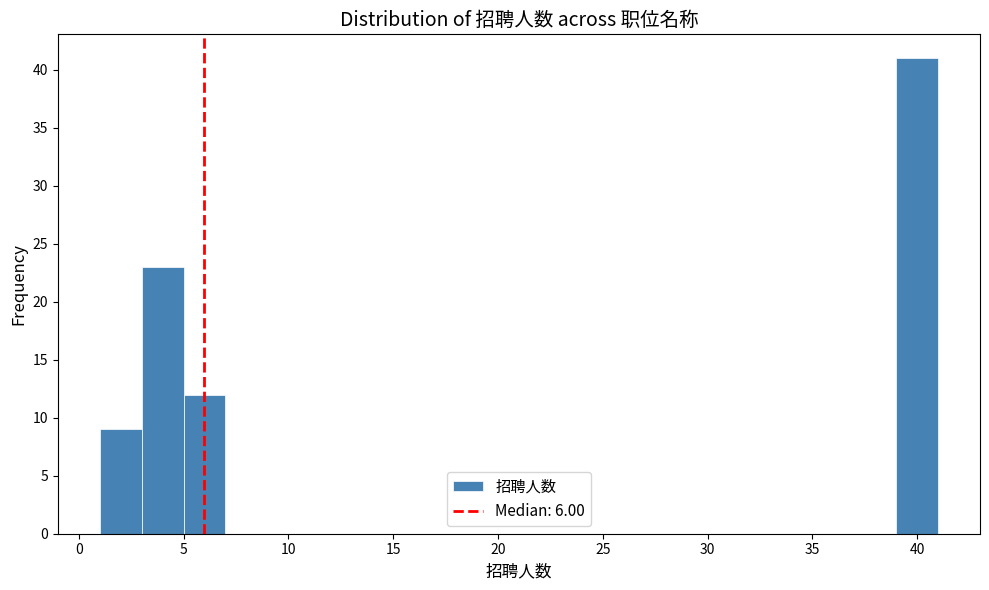

Reading left to right, list every bar in this chart as the range it spans on the x-axis followed by its height. The values are not printed on the chart, so give them approximately, as read against the axis.

1 to 3: 9
3 to 5: 23
5 to 7: 12
7 to 9: 0
9 to 11: 0
11 to 13: 0
13 to 15: 0
15 to 17: 0
17 to 19: 0
19 to 21: 0
21 to 23: 0
23 to 25: 0
25 to 27: 0
27 to 29: 0
29 to 31: 0
31 to 33: 0
33 to 35: 0
35 to 37: 0
37 to 39: 0
39 to 41: 41